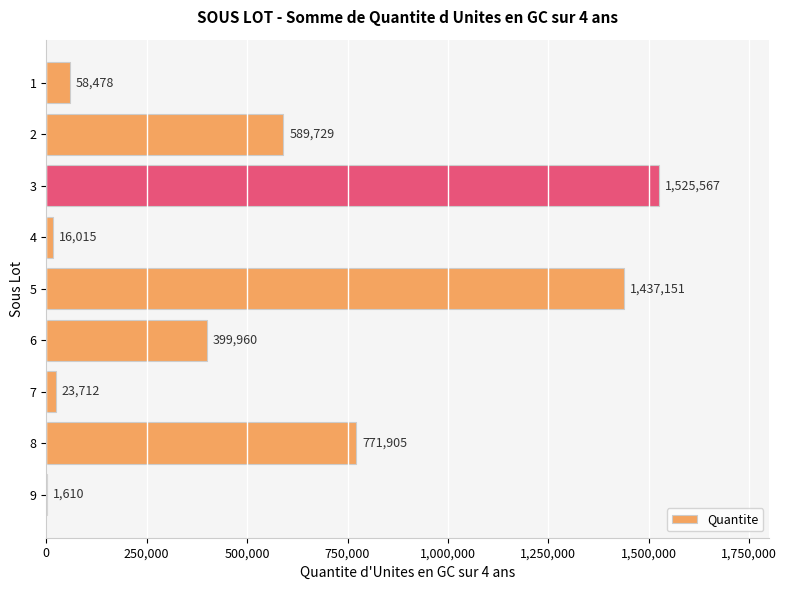

What is the average value?

536014